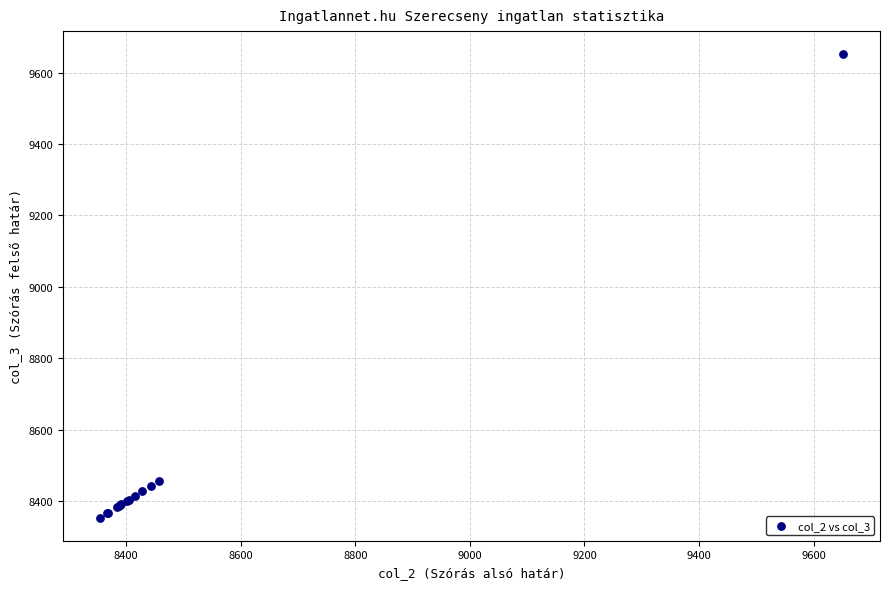

What Y value in the scatter plot is closest to 9003?

8458